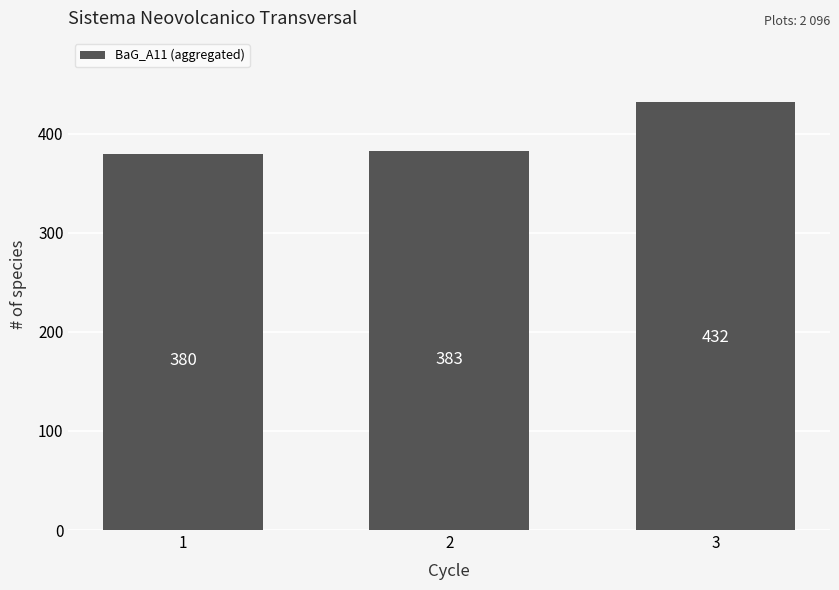

Approximately how many times larger is the value at 3 compared to 2?

1.1